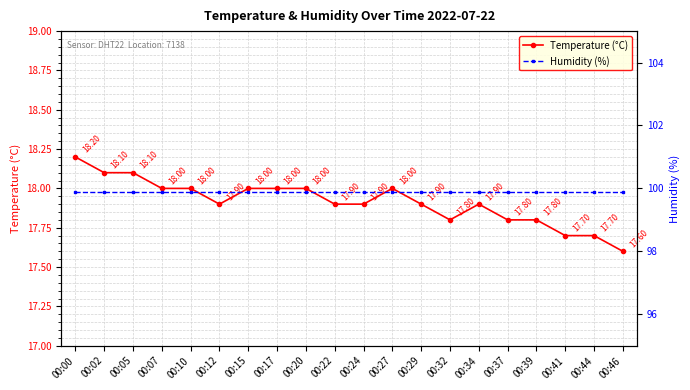

True or false: Humidity (%) and Temperature (°C) intersect in this chart.

False